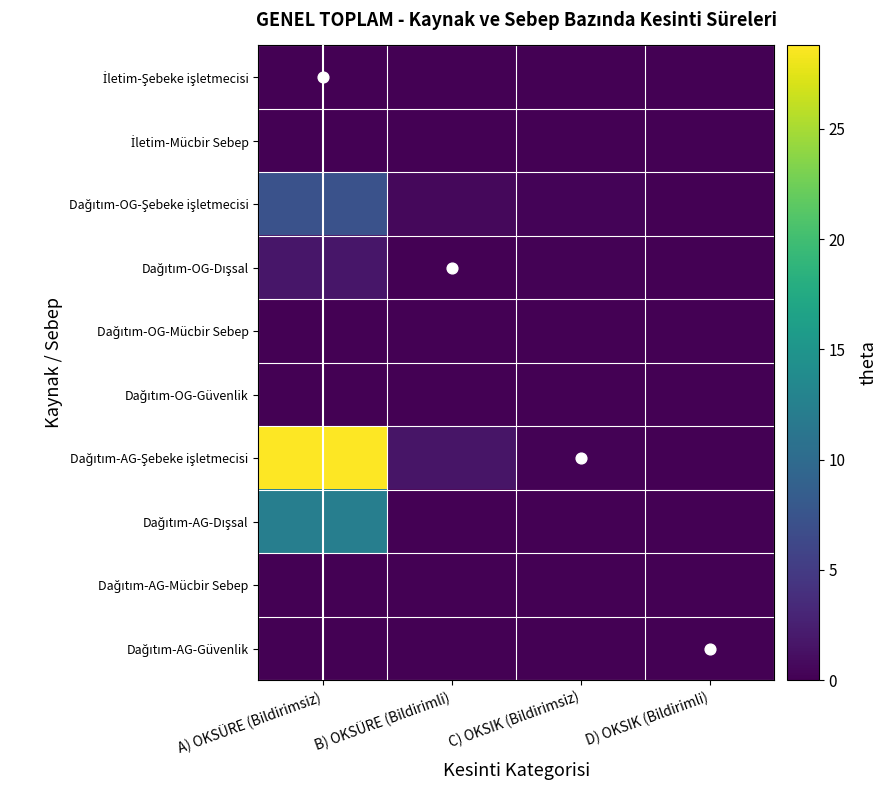

At which category does the chart reach its peak across all series?

A) OKSÜRE (Bildirimsiz)